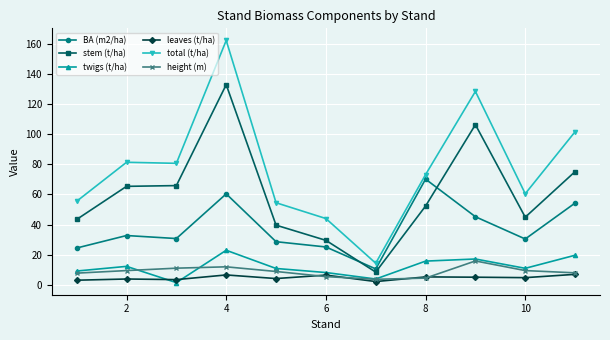

What is the difference between the maximum and minimum values in the stem (t/ha) series?

124.6